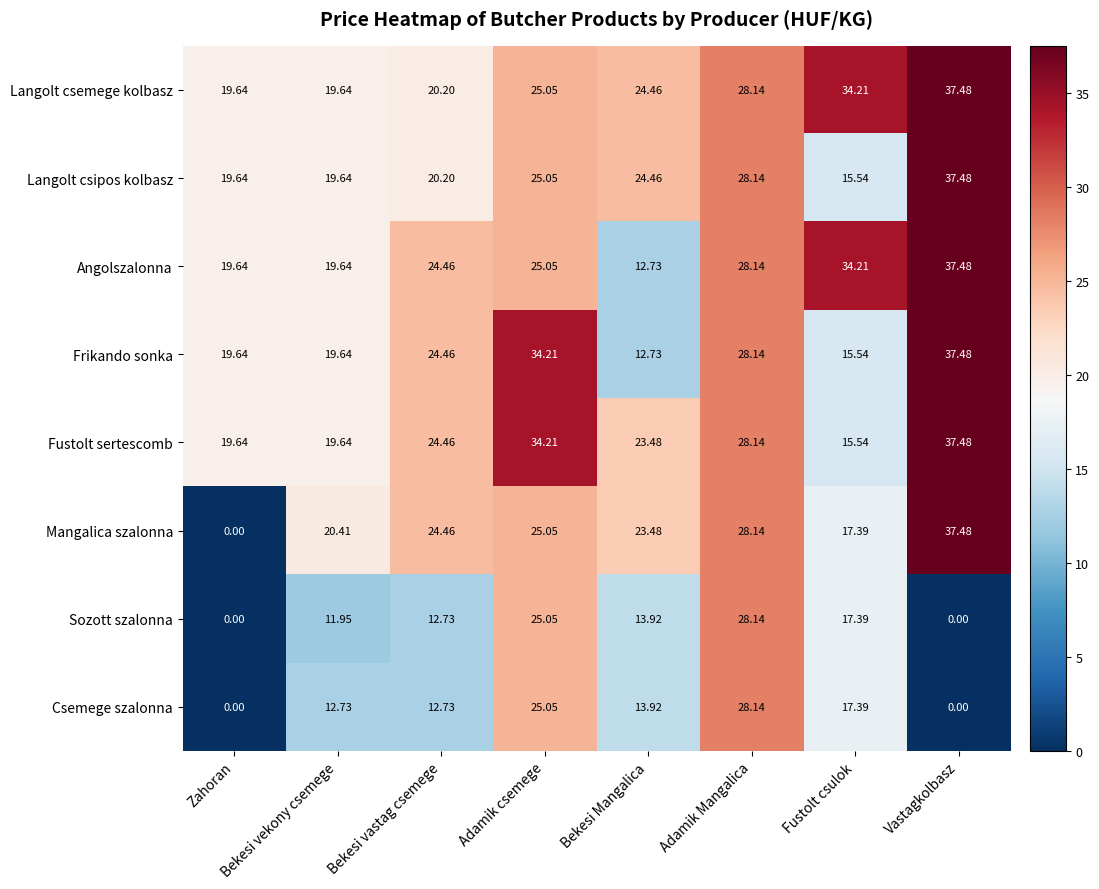

At how many categories does at least one series exceed 2?

8